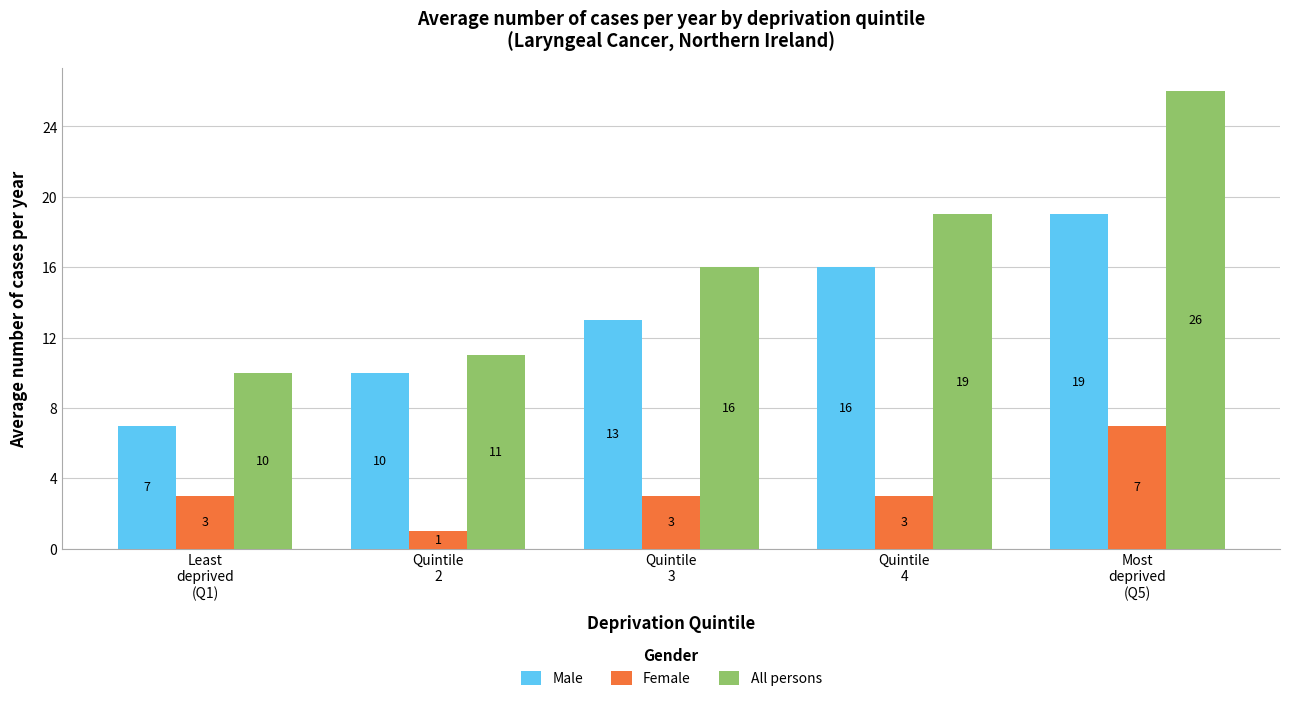

Is it true that All persons equals 11 at Quintile
2?

True